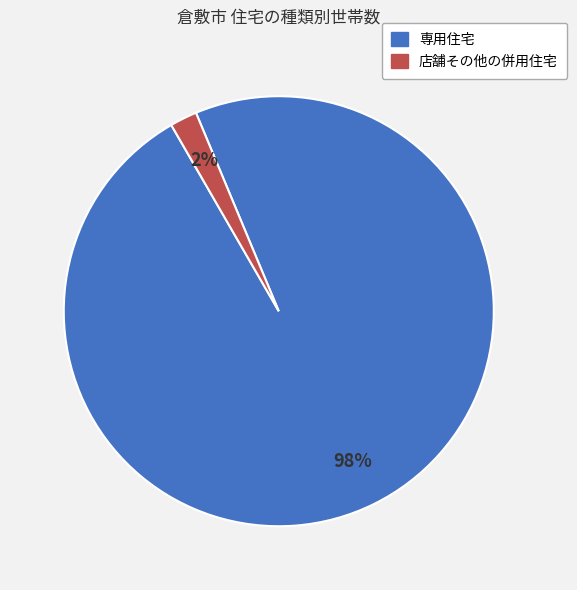

Between 店舗その他の併用住宅 and 専用住宅, which is larger?

専用住宅